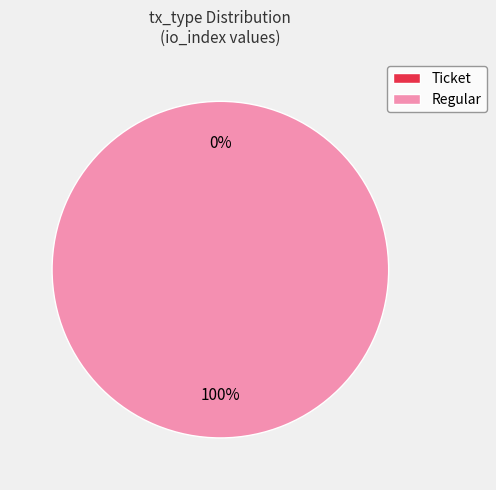

Which slice is the smallest?

Ticket